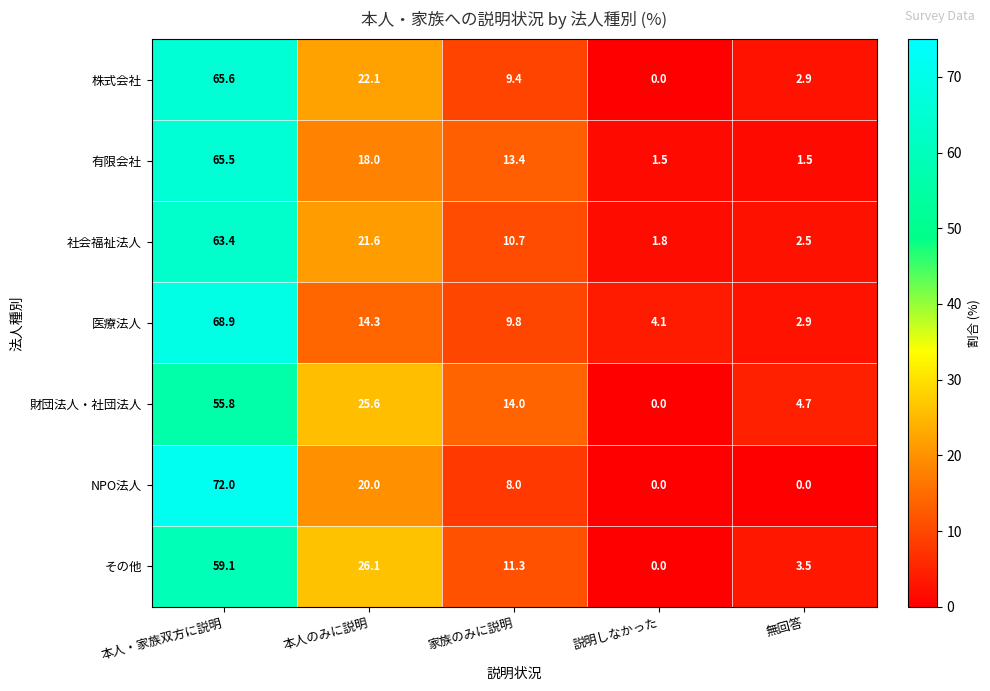

Which category has the highest value across all series?

本人・家族双方に説明